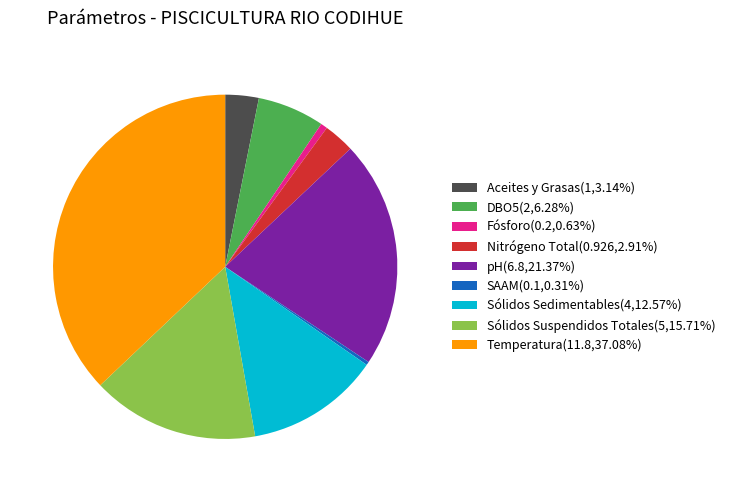

Approximately how many times larger is the value at Sólidos Suspendidos Totales compared to Temperatura?

0.4